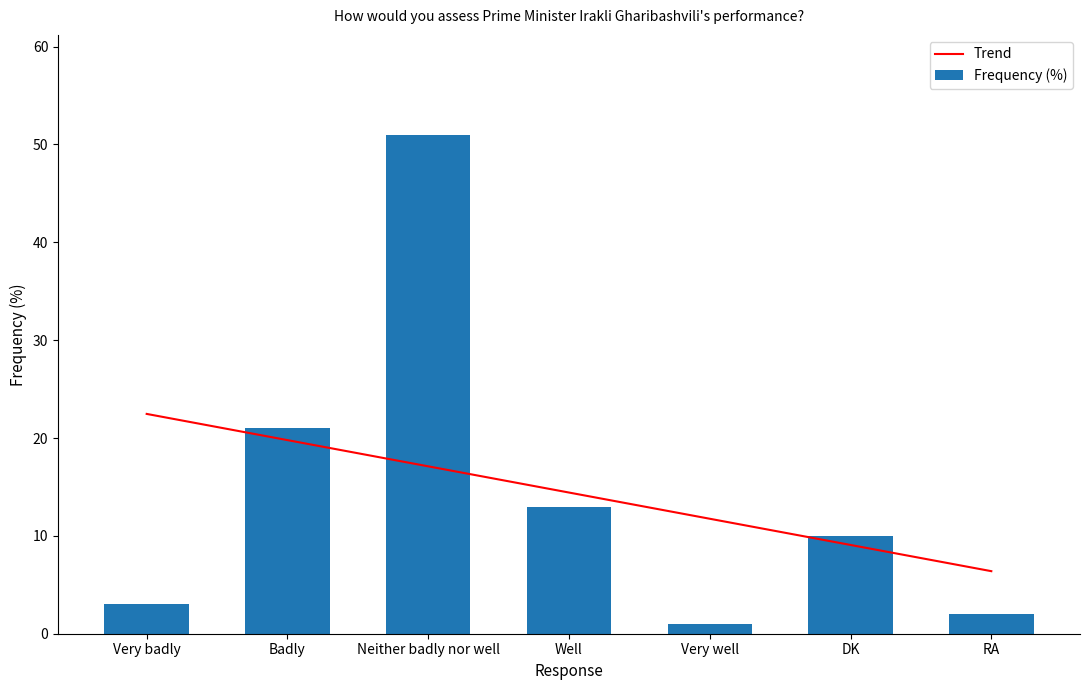

List the series in order of their overall mean, highest first.

Frequency (%), Trend